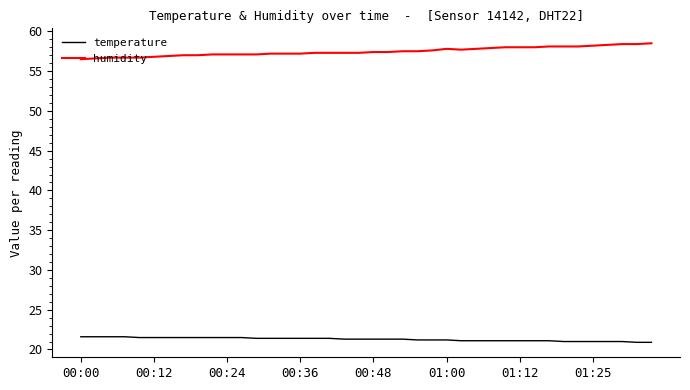

Which series has the largest total across all categories?

humidity